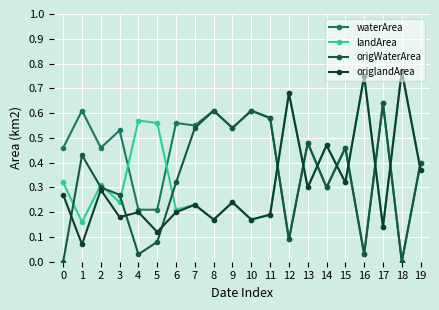

How many interior local valleys does the landArea series have?

8